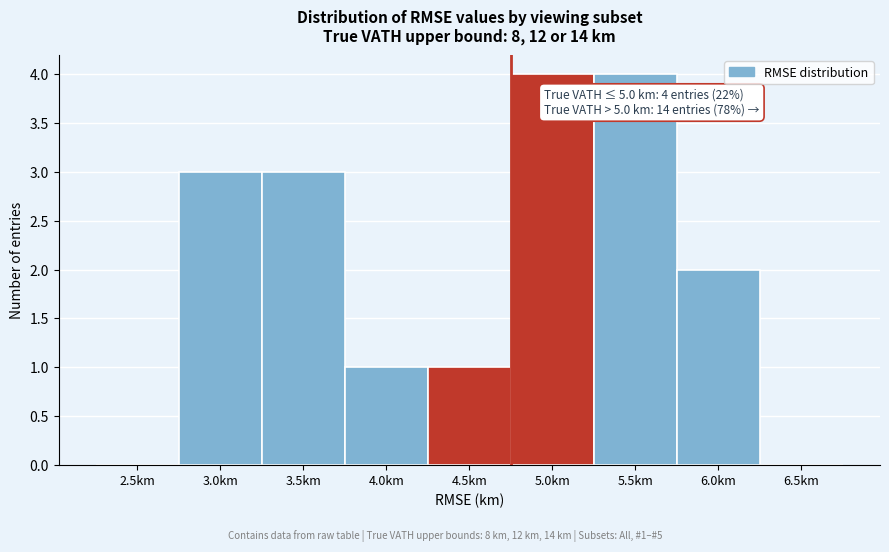

Reading left to right, extract all data points from this chart.

2.5km=0	3.0km=3	3.5km=3	4.0km=1	4.5km=1	5.0km=4	5.5km=4	6.0km=2	6.5km=0